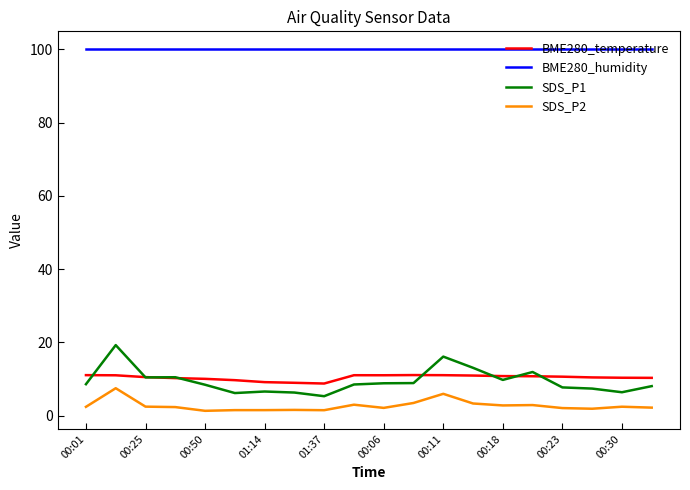

What is the maximum value for BME280_temperature?

11.1